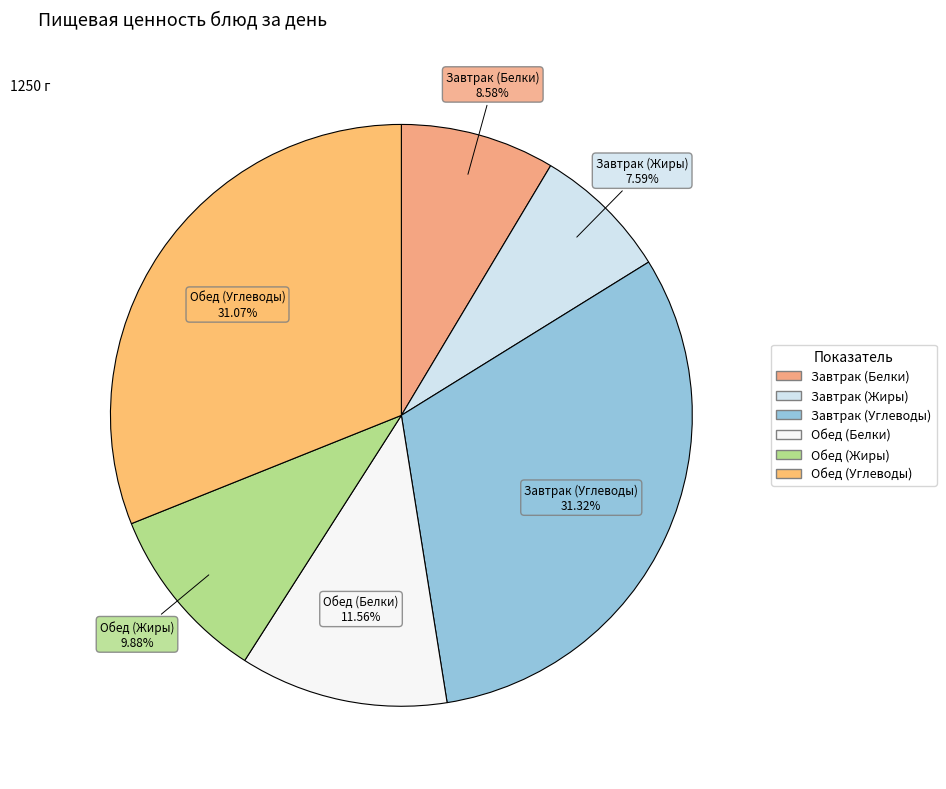

What percentage is the Обед (Белки) slice, to the nearest percent?

12%